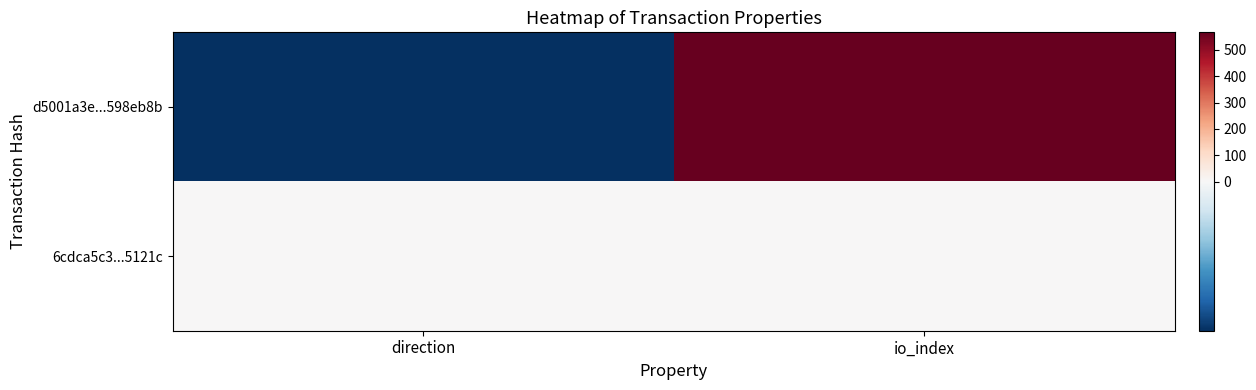

At which category is the sum across all series the highest?

io_index